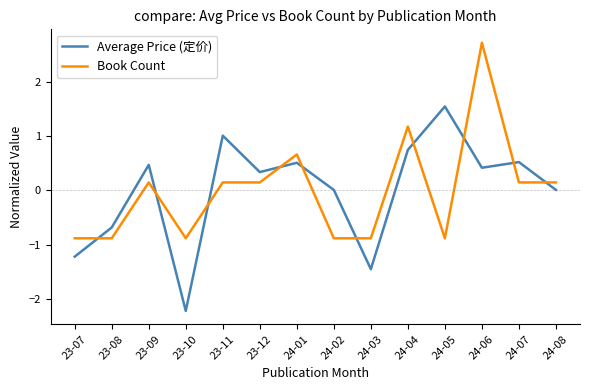

At 24-06, list the series in order from smallest to largest.

Average Price (定价), Book Count